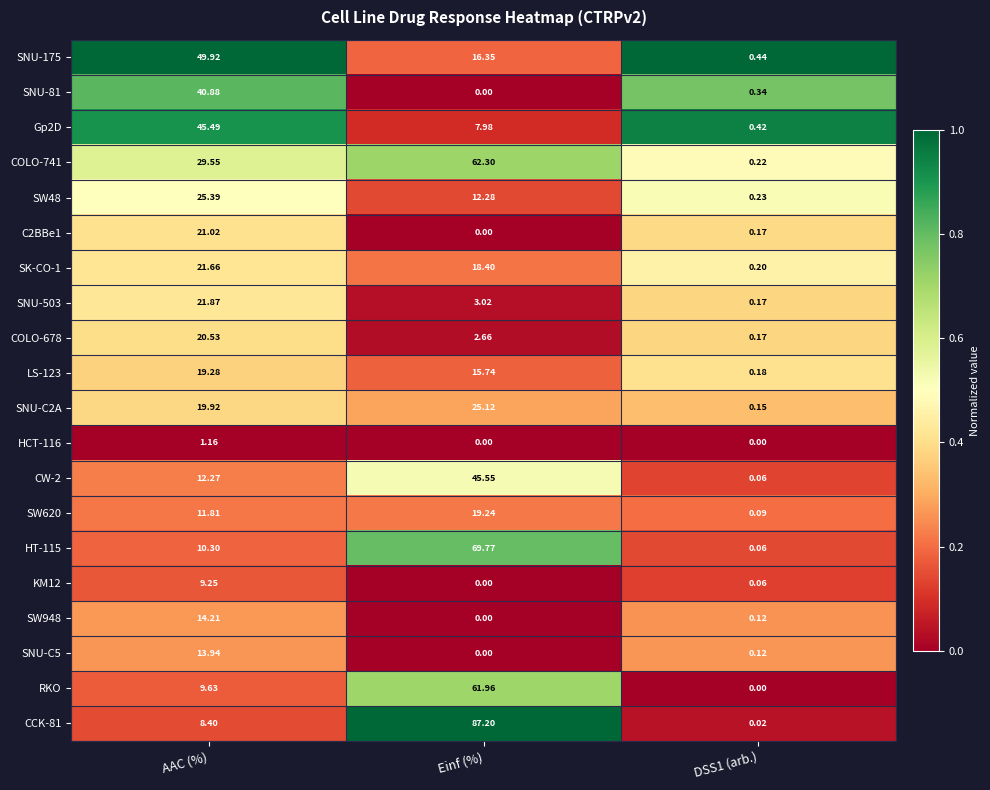

Between AAC (%) and Einf (%), which series saw the biggest shift?

CCK-81